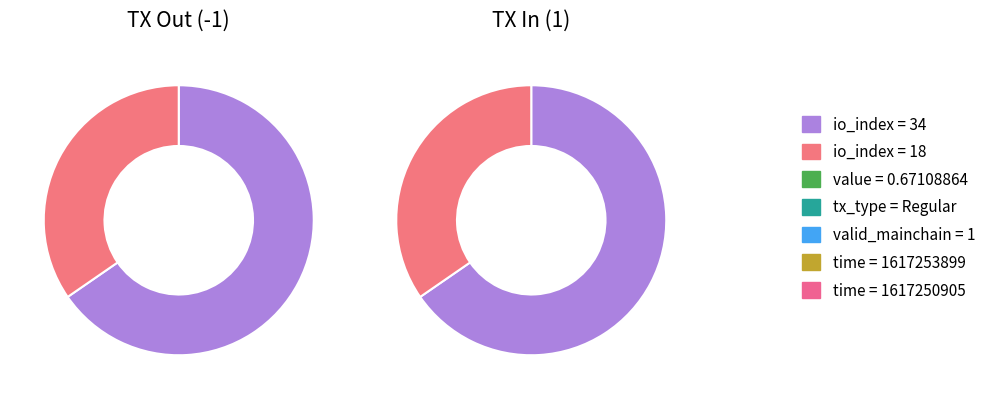

To the nearest percent, what is the average slice percentage?

50%